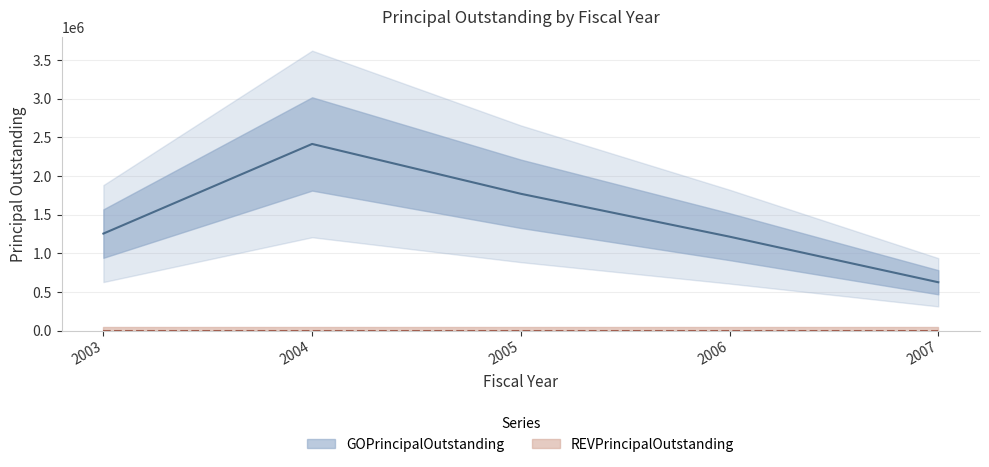

What is the value of the 4th point from the left?

1215000